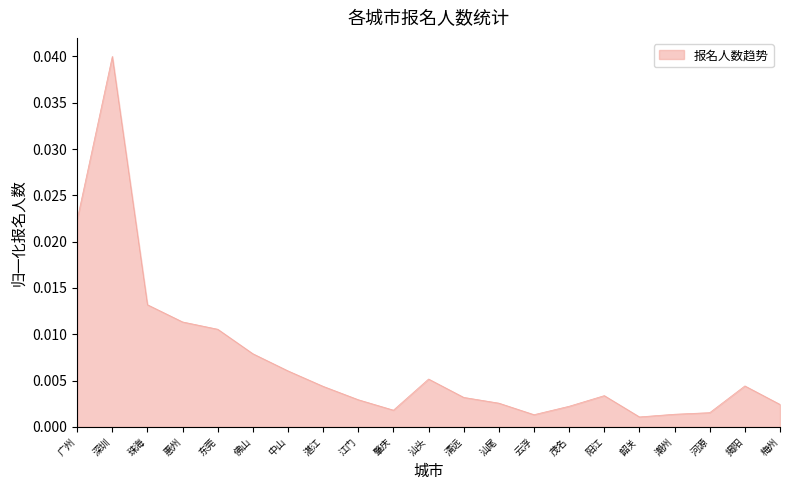

Which label corresponds to the largest value in the chart?

深圳